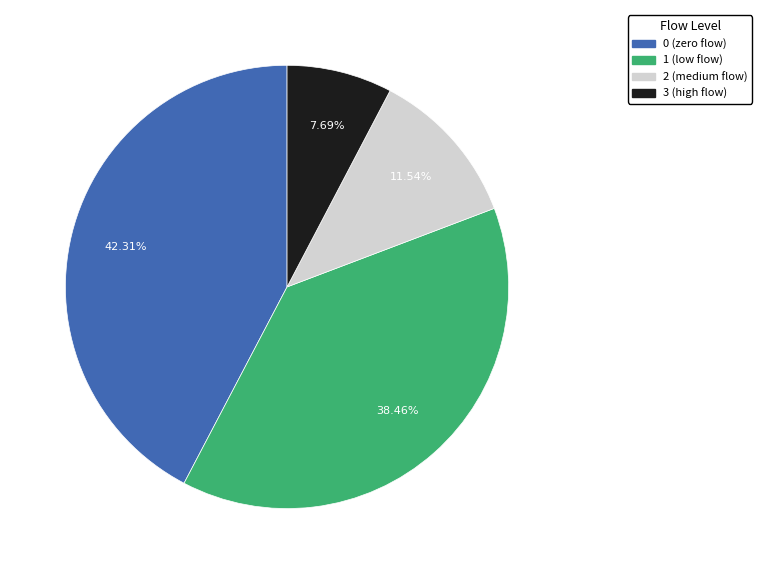

Is the sum of 3 and 1 greater than half?

No